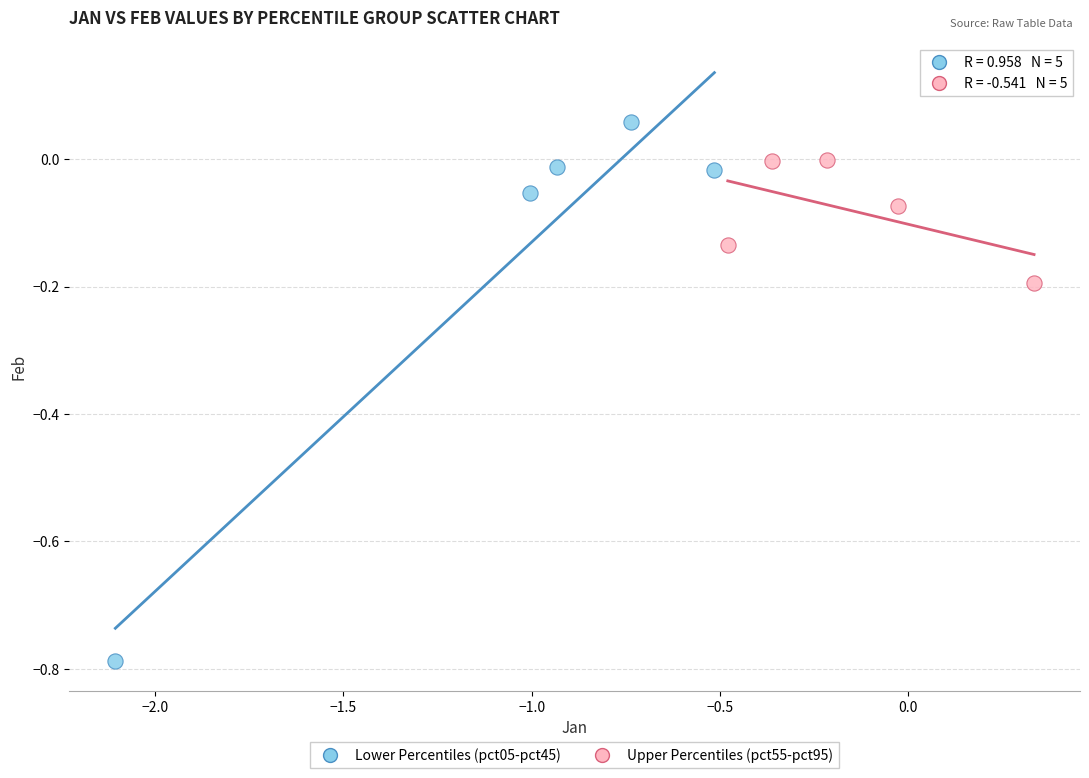

Which series has the largest Y range (max minus min)?

Lower Percentiles (pct05-pct45)